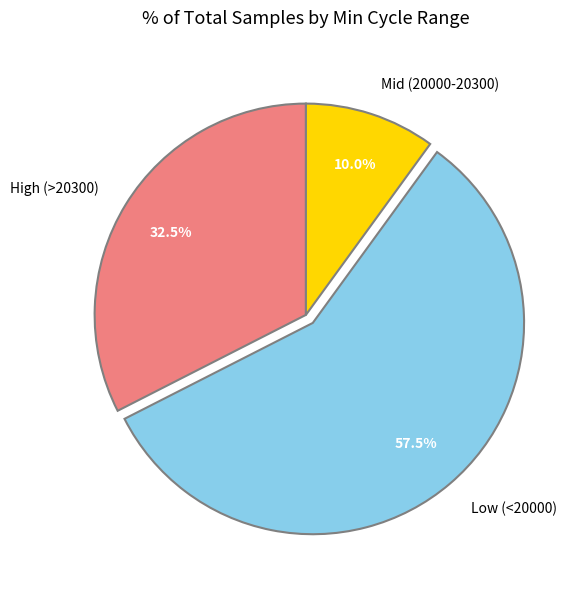

Which has a higher value, Low (<20000) or Mid (20000-20300)?

Low (<20000)